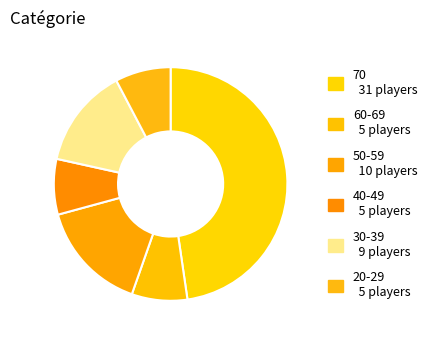

What is the smallest slice in the pie chart?

60-69